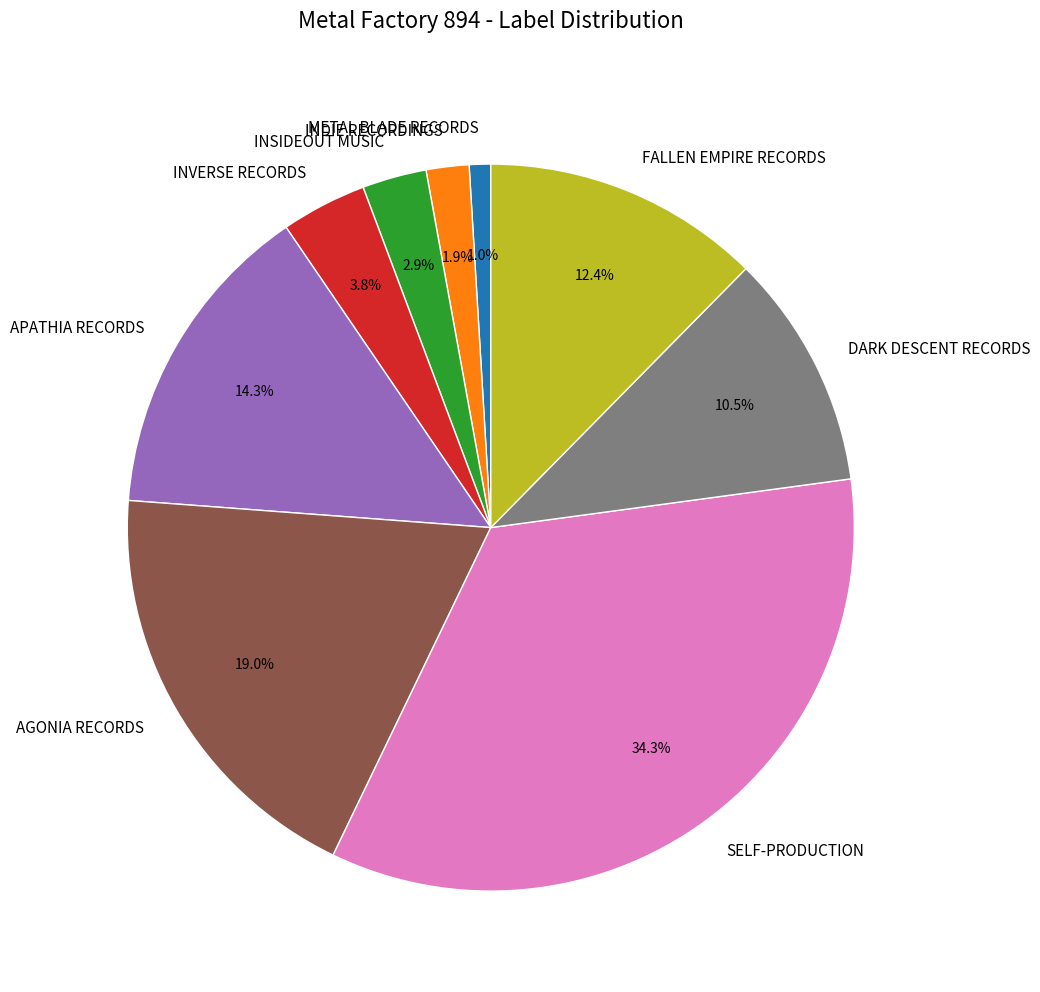

What is the ratio of the value at DARK DESCENT RECORDS to the value at SELF-PRODUCTION?

0.3